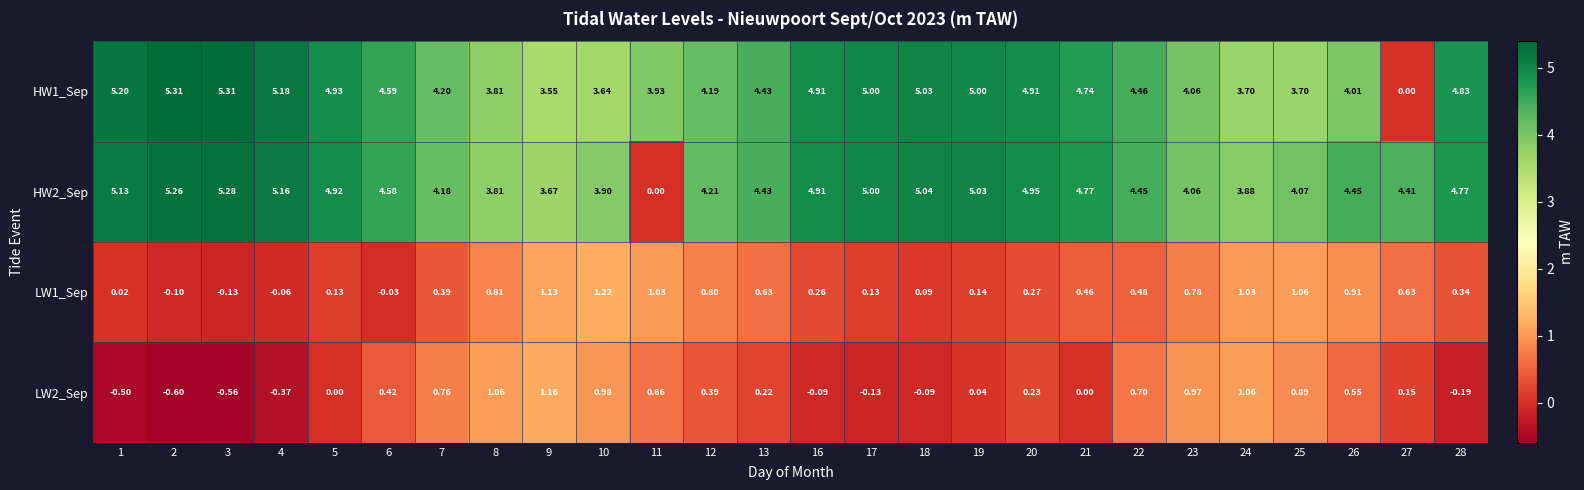

Is the value of HW2_Sep at 28 greater than the value of HW1_Sep at 1?

No